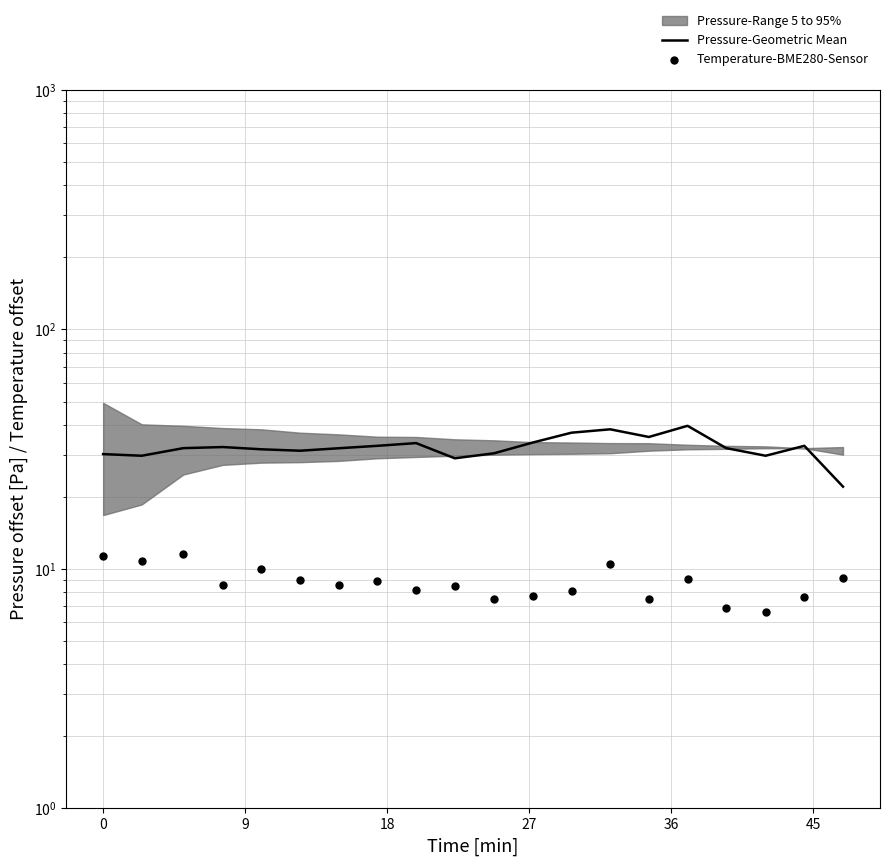

Which series has the widest spread of Y values?

Pressure-Geometric Mean